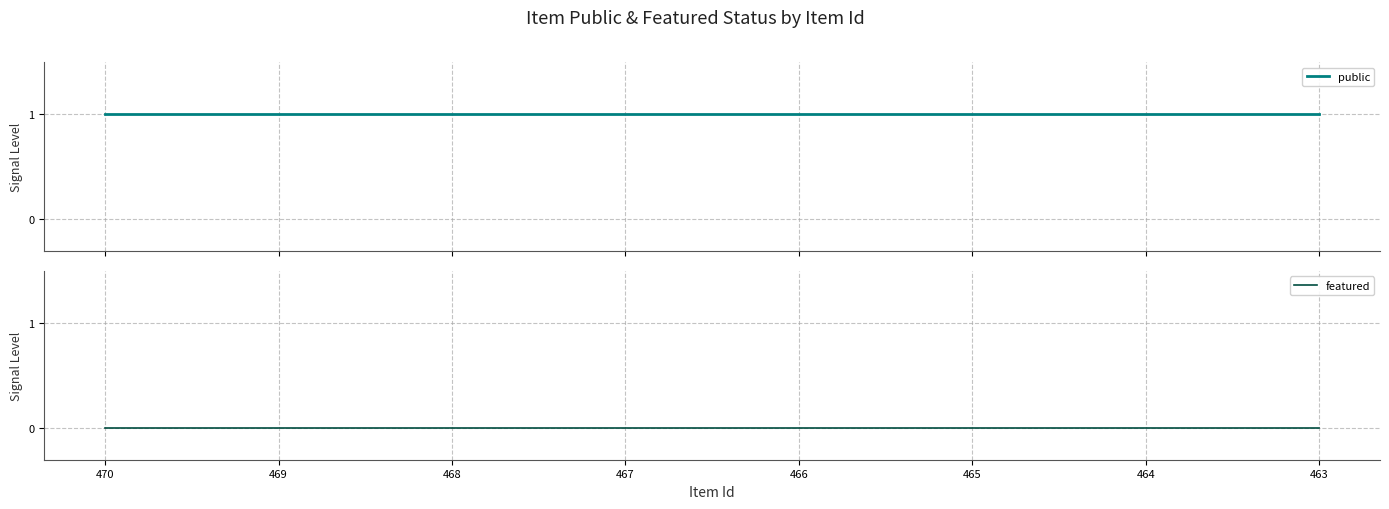

How many distinct data groups are displayed?

2